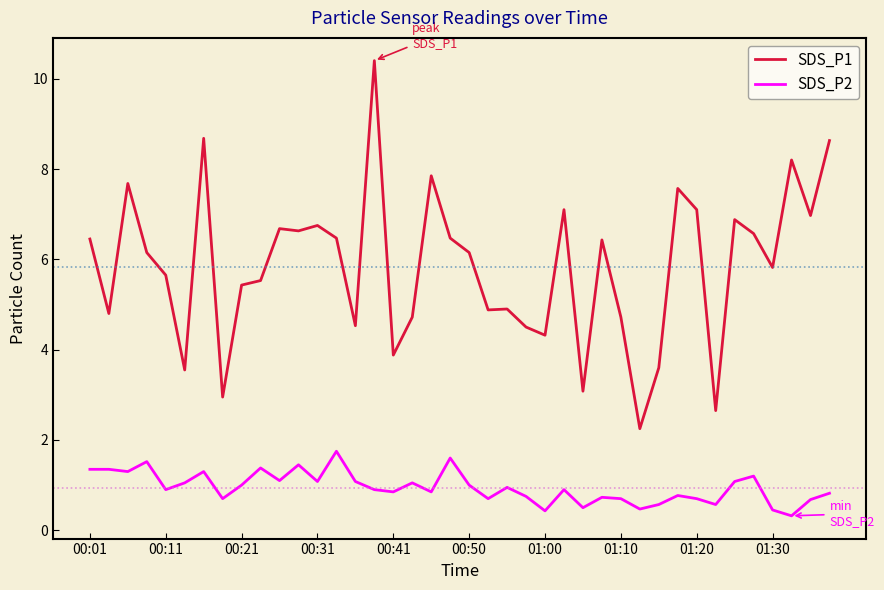

Rank the series by their average value, from lowest to highest.

SDS_P2, SDS_P1